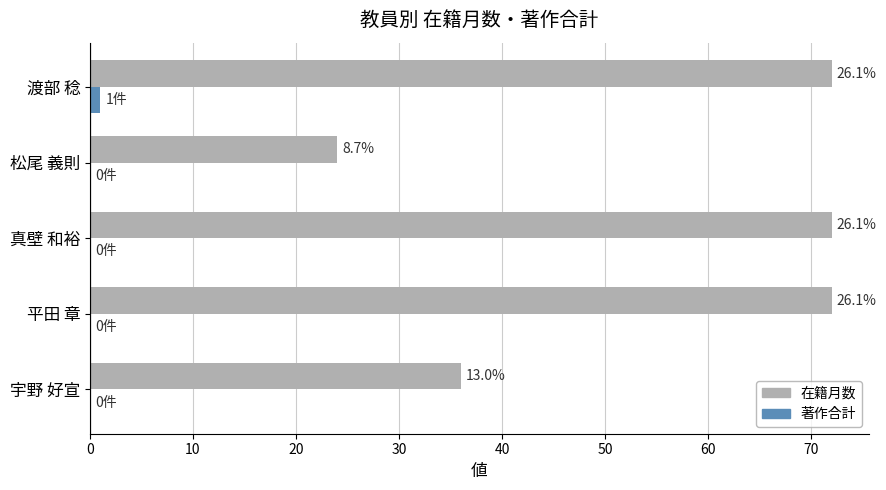

What are all the series names shown in the legend?

在籍月数, 著作合計